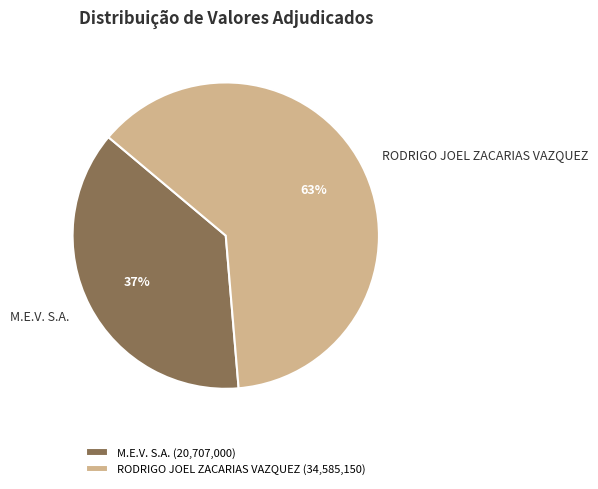

Which slice is the largest?

RODRIGO JOEL ZACARIAS VAZQUEZ